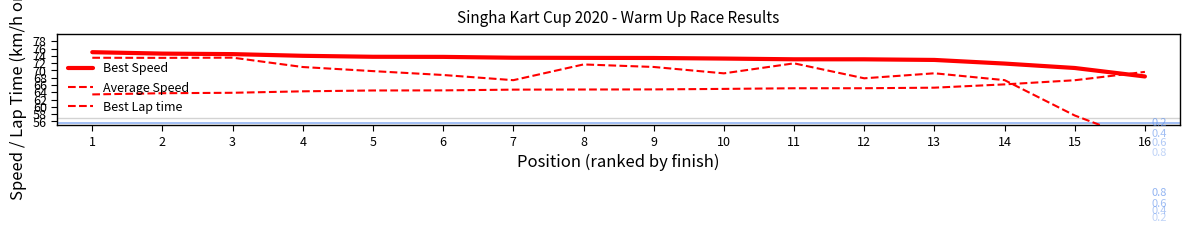

The value of Best Speed at 15 is 70.7. True or false?

True